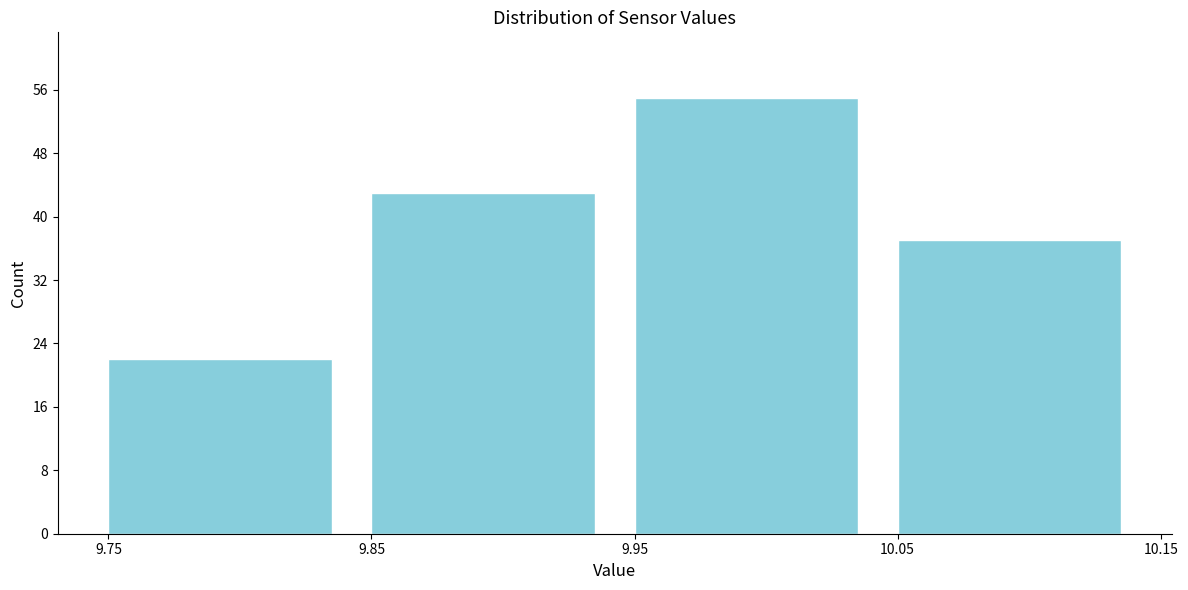

How tall is the bar that spans 9.95 to 10.05 on the x-axis? The values are not printed on the chart, so give them approximately, as read against the axis.

55